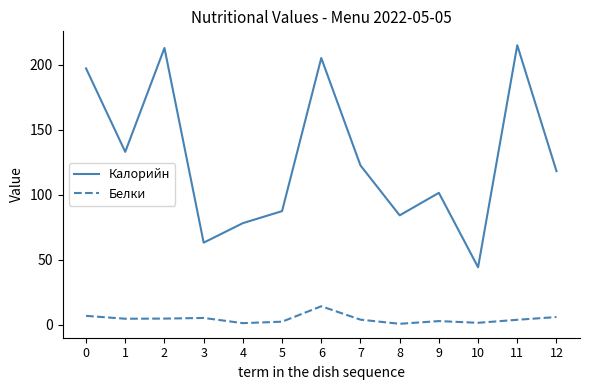

List the labels in order of Калорийн value, largest first.

11, 2, 6, 0, 1, 7, 12, 9, 5, 8, 4, 3, 10